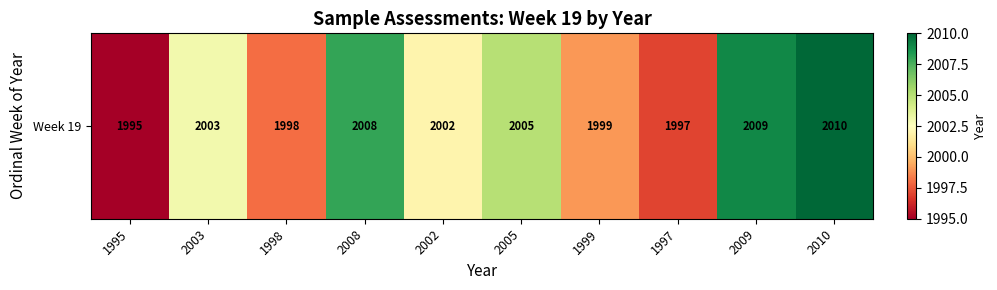

How many data points does each series have?

10